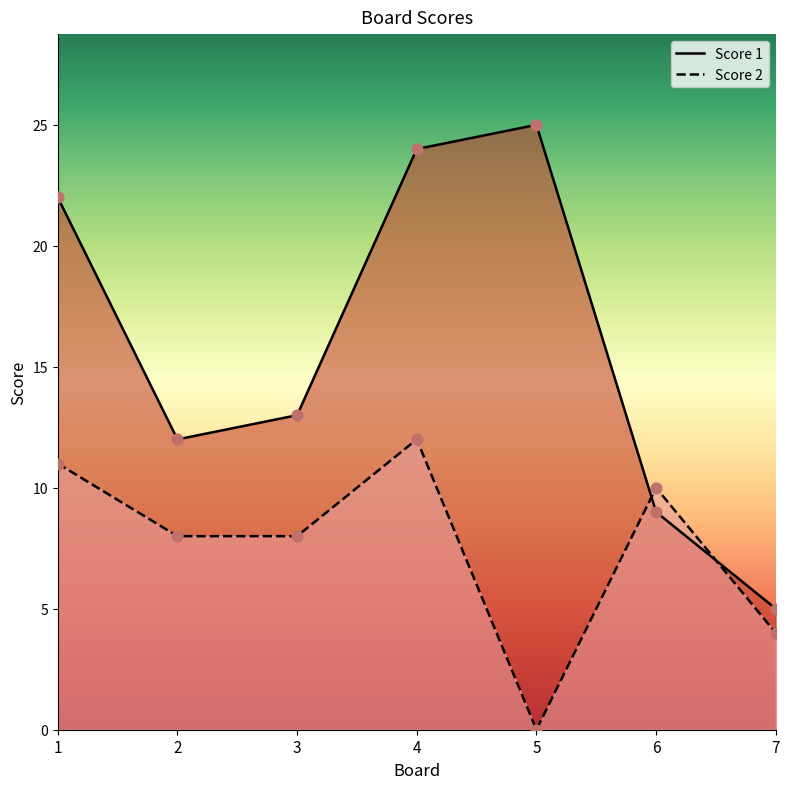

What is the total value across all series at 5?

25